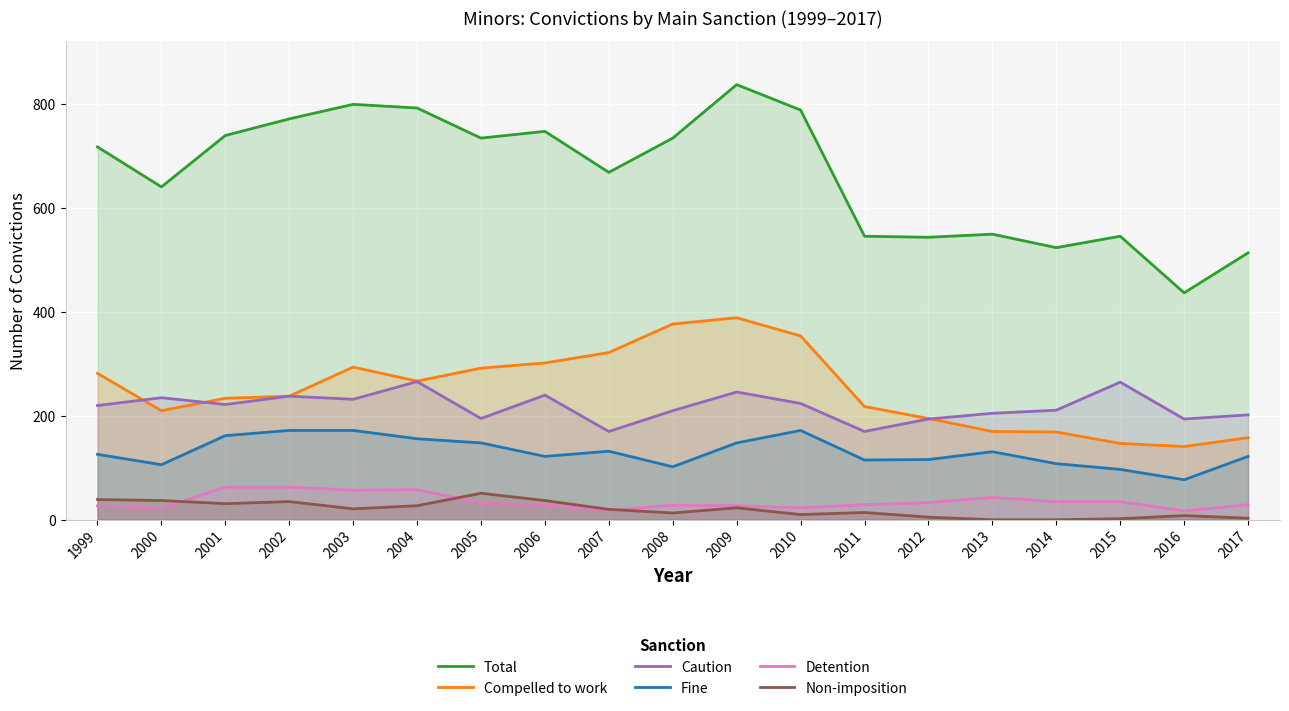

What is the value of the Non-imposition point at the 7th from the left?

51